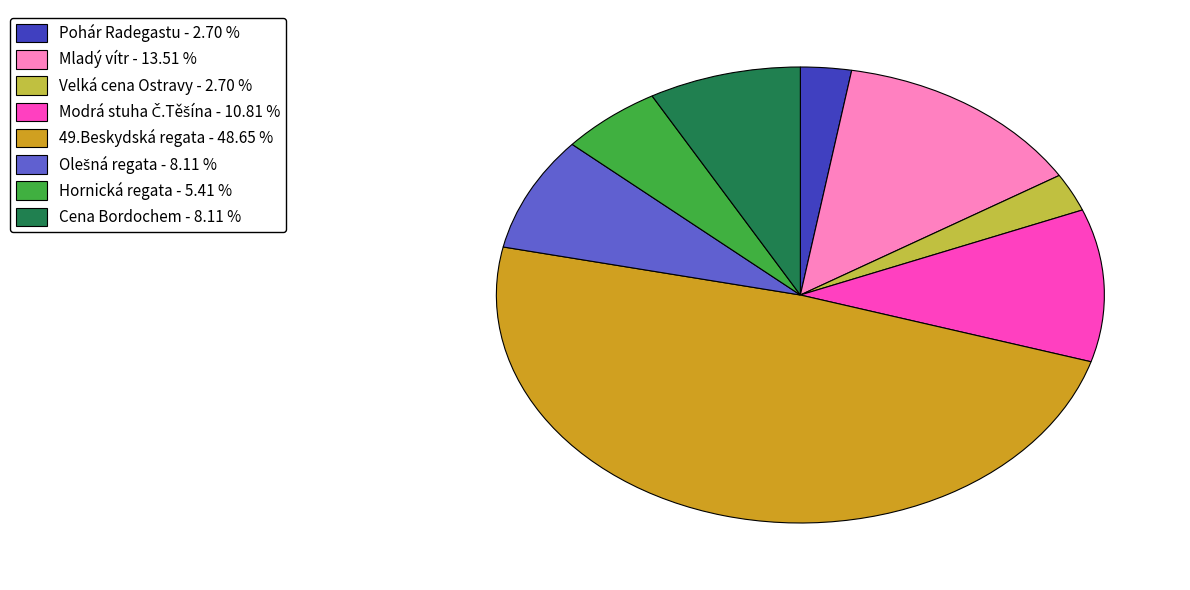

Count the number of slices in the pie.

8